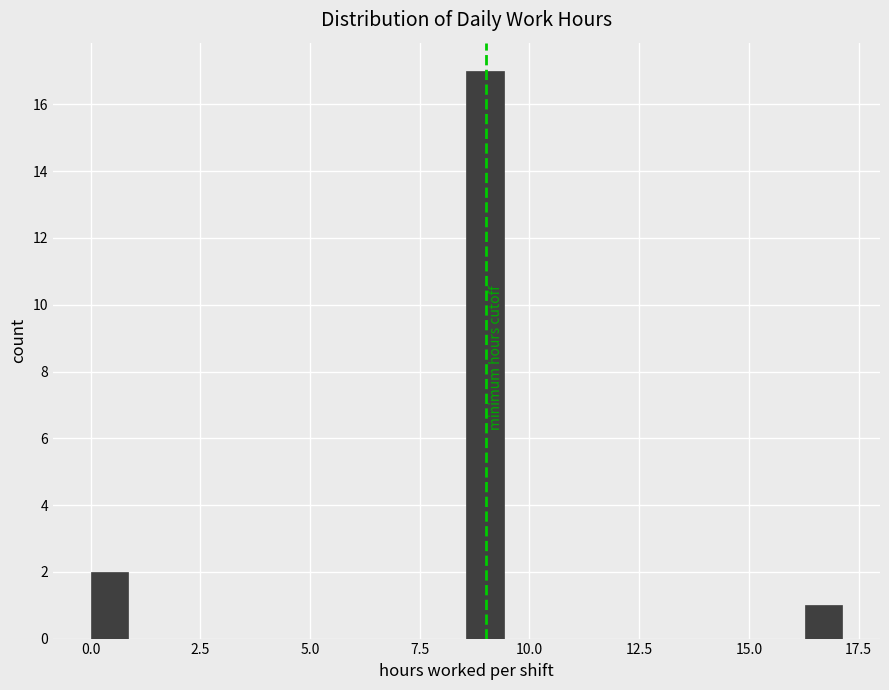

Around what value on the x-axis is the tallest bar? Give the approximate position of its centre, as read against the axis.

9.0